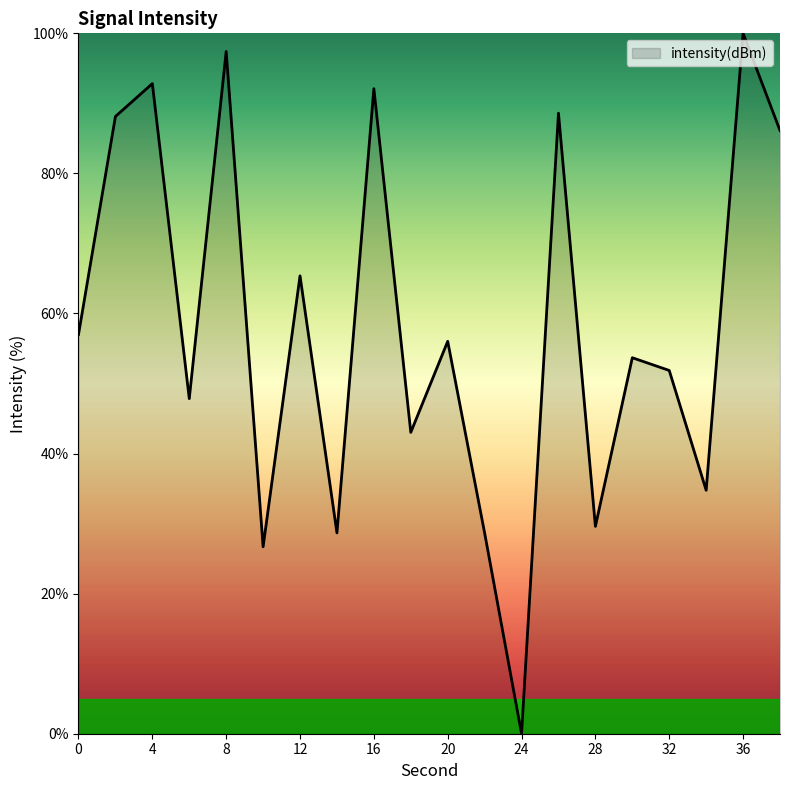

What is the maximum value shown in the chart?

100.0